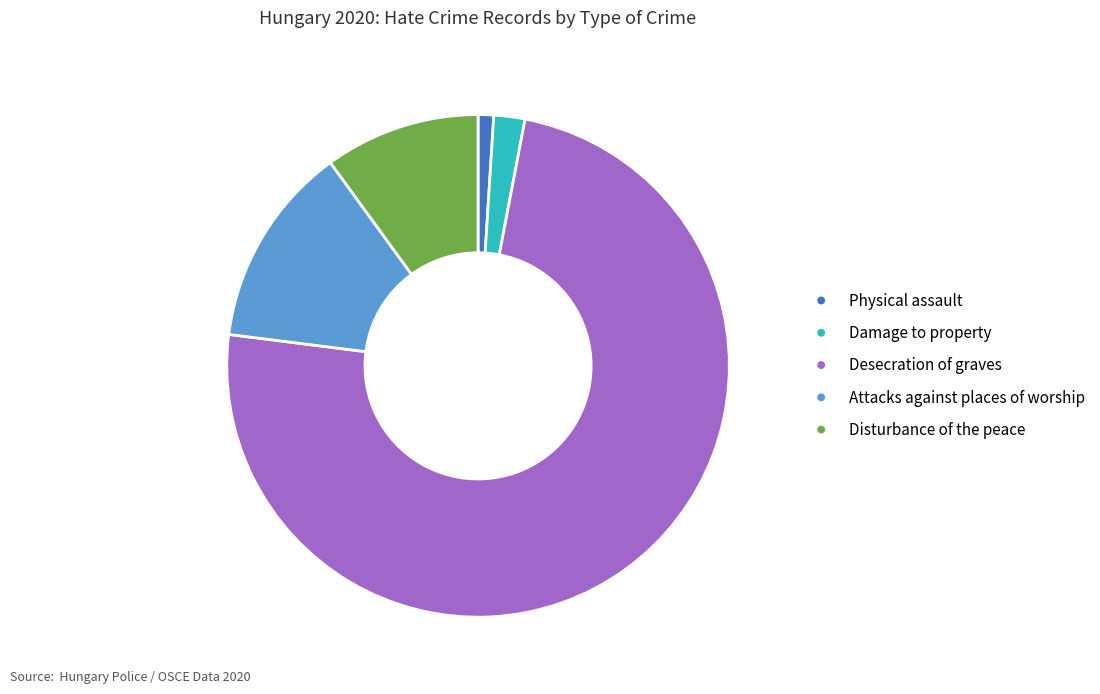

Do Physical assault and Attacks against places of worship together represent more than half of the pie?

No